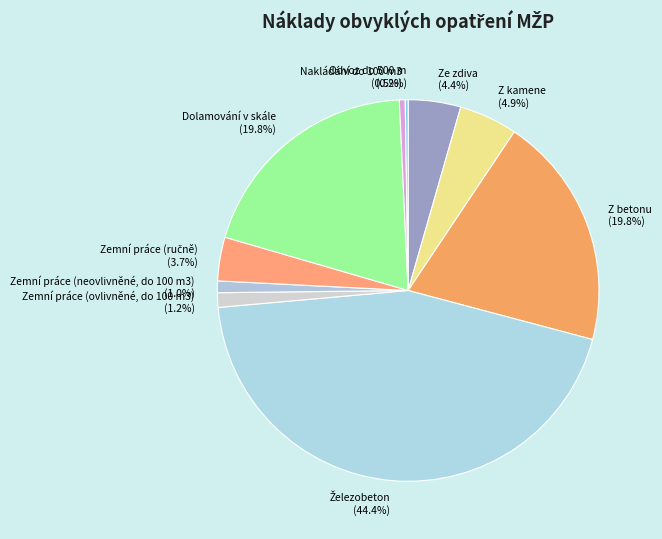

Is there any slice that represents more than half of the pie?

No